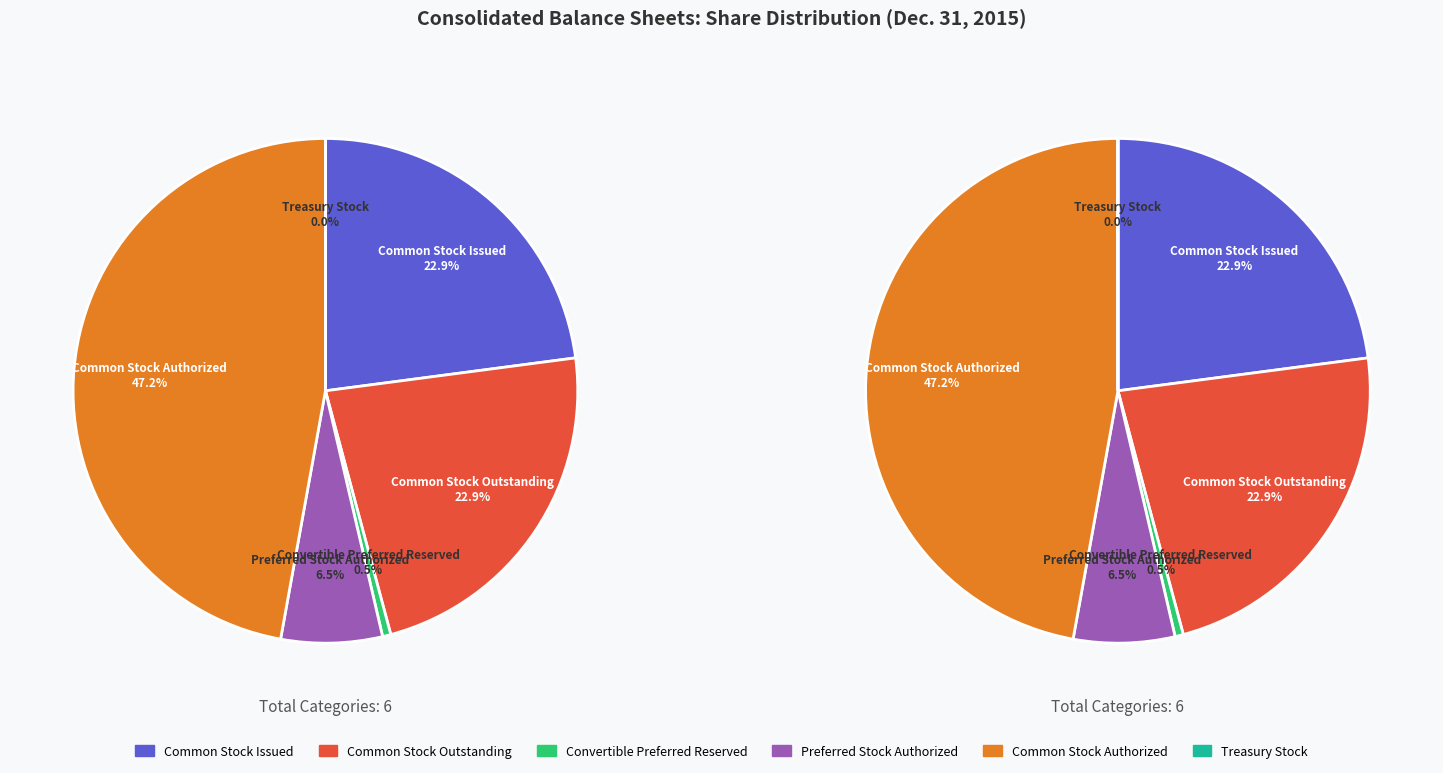

Between Treasury Stock, Shares and Common Stock, Shares Outstanding, which is larger?

Common Stock, Shares Outstanding